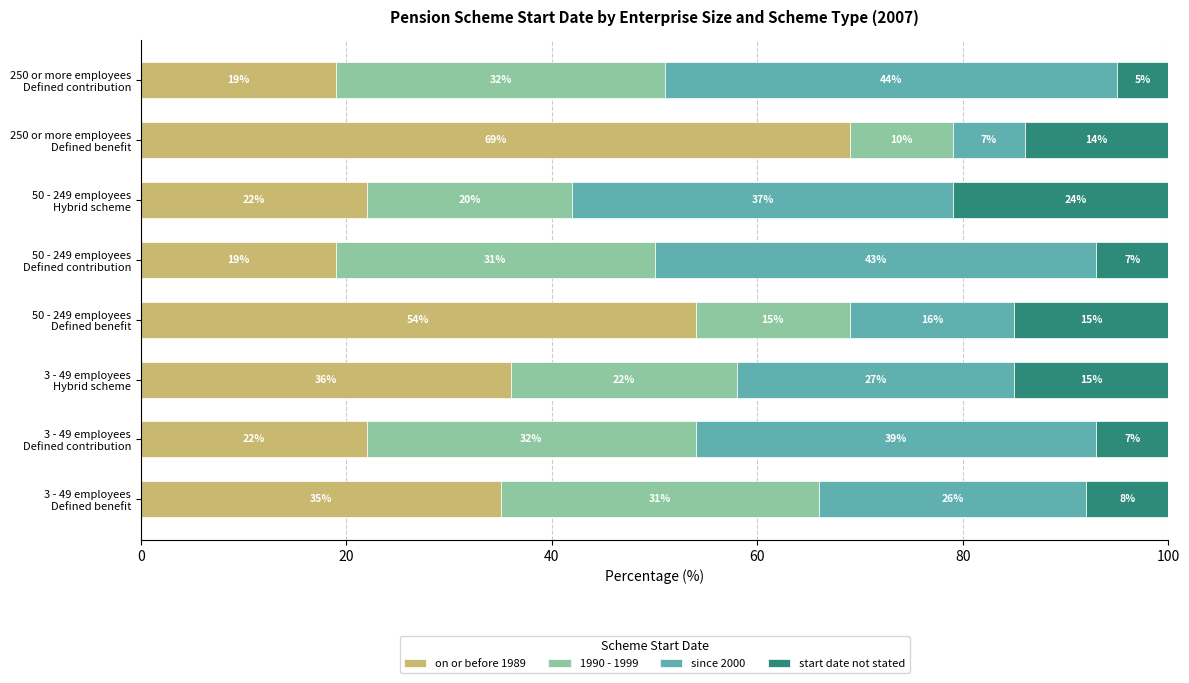

Which series has the largest total across all categories?

on or before 1989